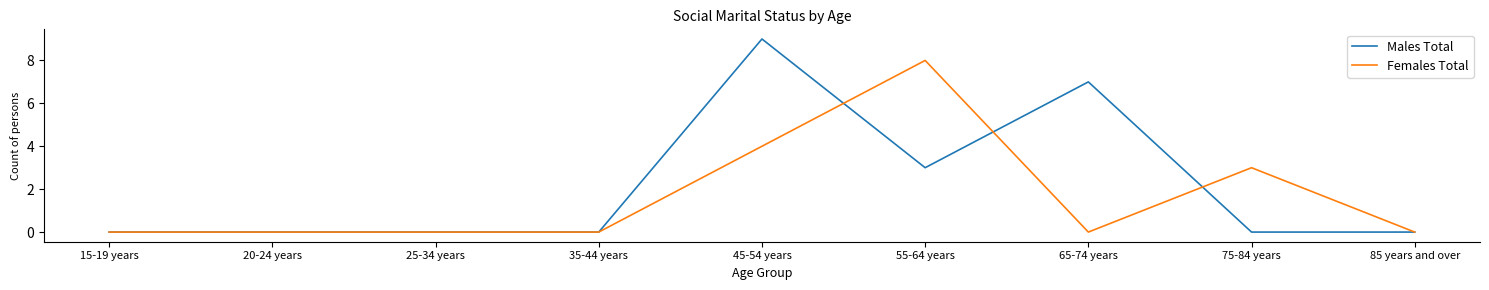

What position from the right is 35-44 years?

6